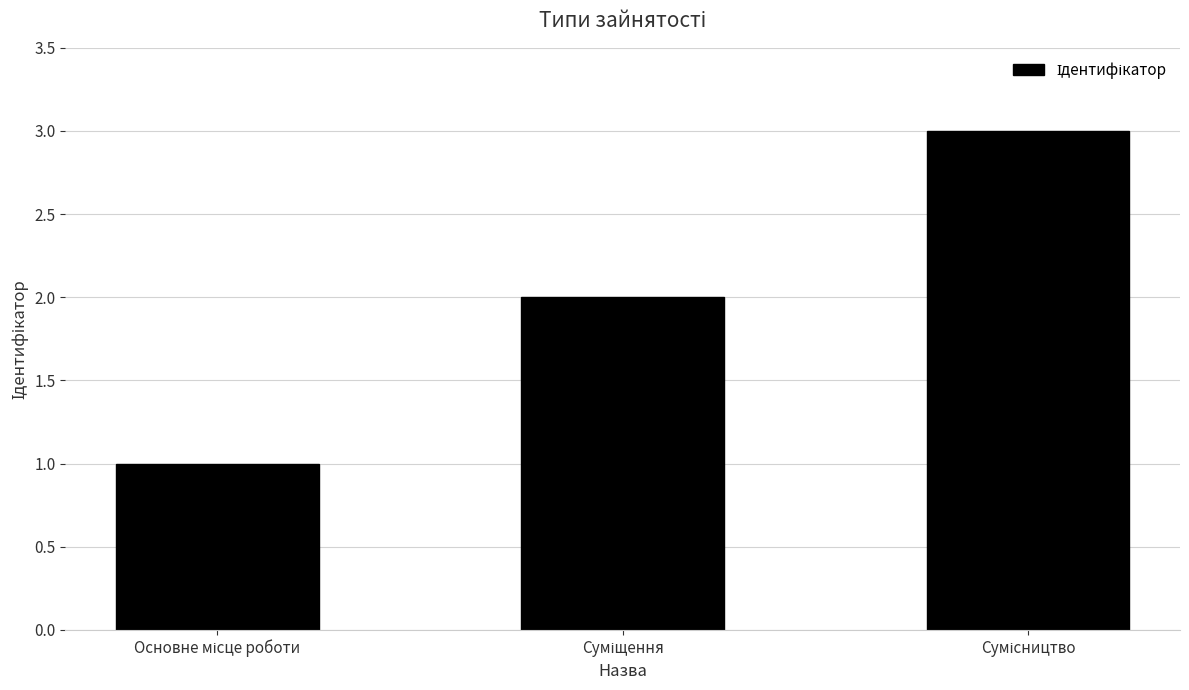

What is the greatest value displayed?

3